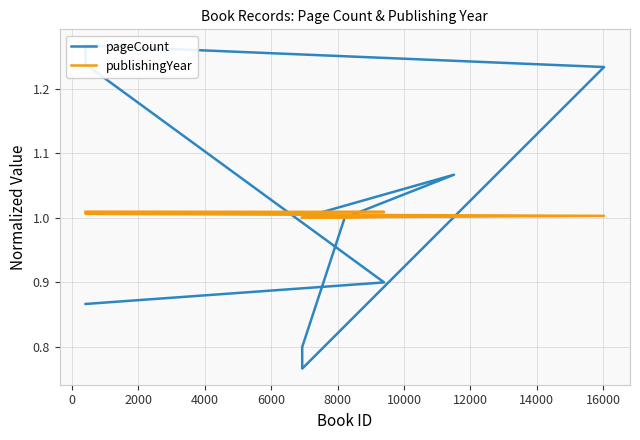

Which series has the largest total across all categories?

pageCount